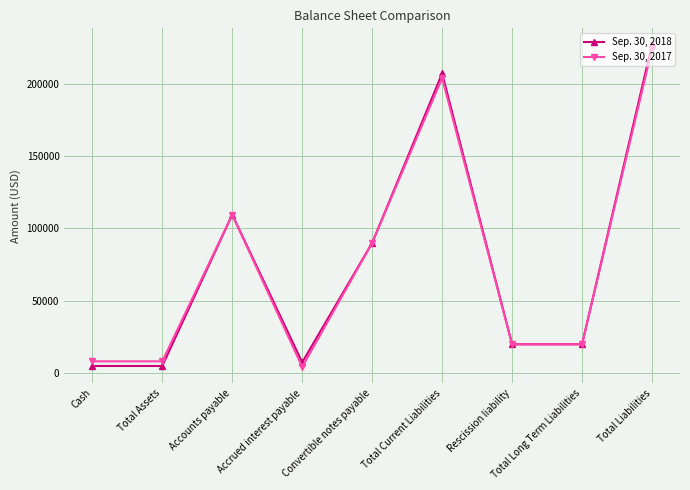

Is it true that Sep. 30, 2018 equals 139813 at Total Current Liabilities?

False